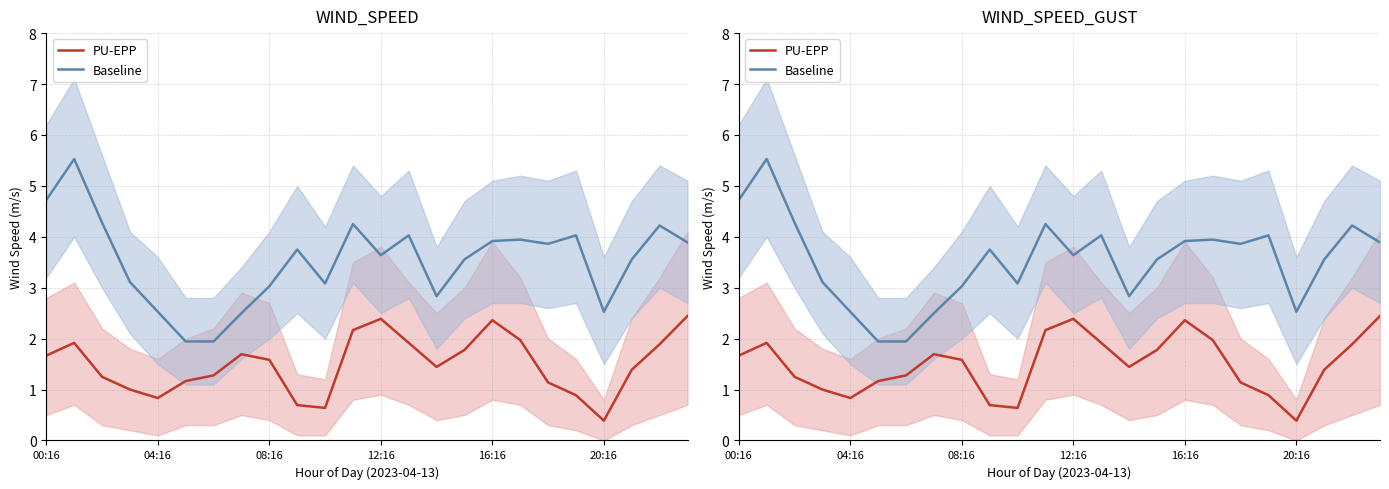

Which series has the largest total across all categories?

Baseline